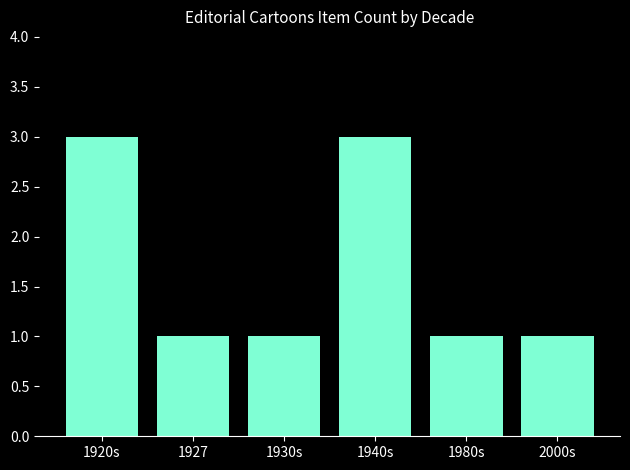

What is the label of the 4th bar from the left?

1940s